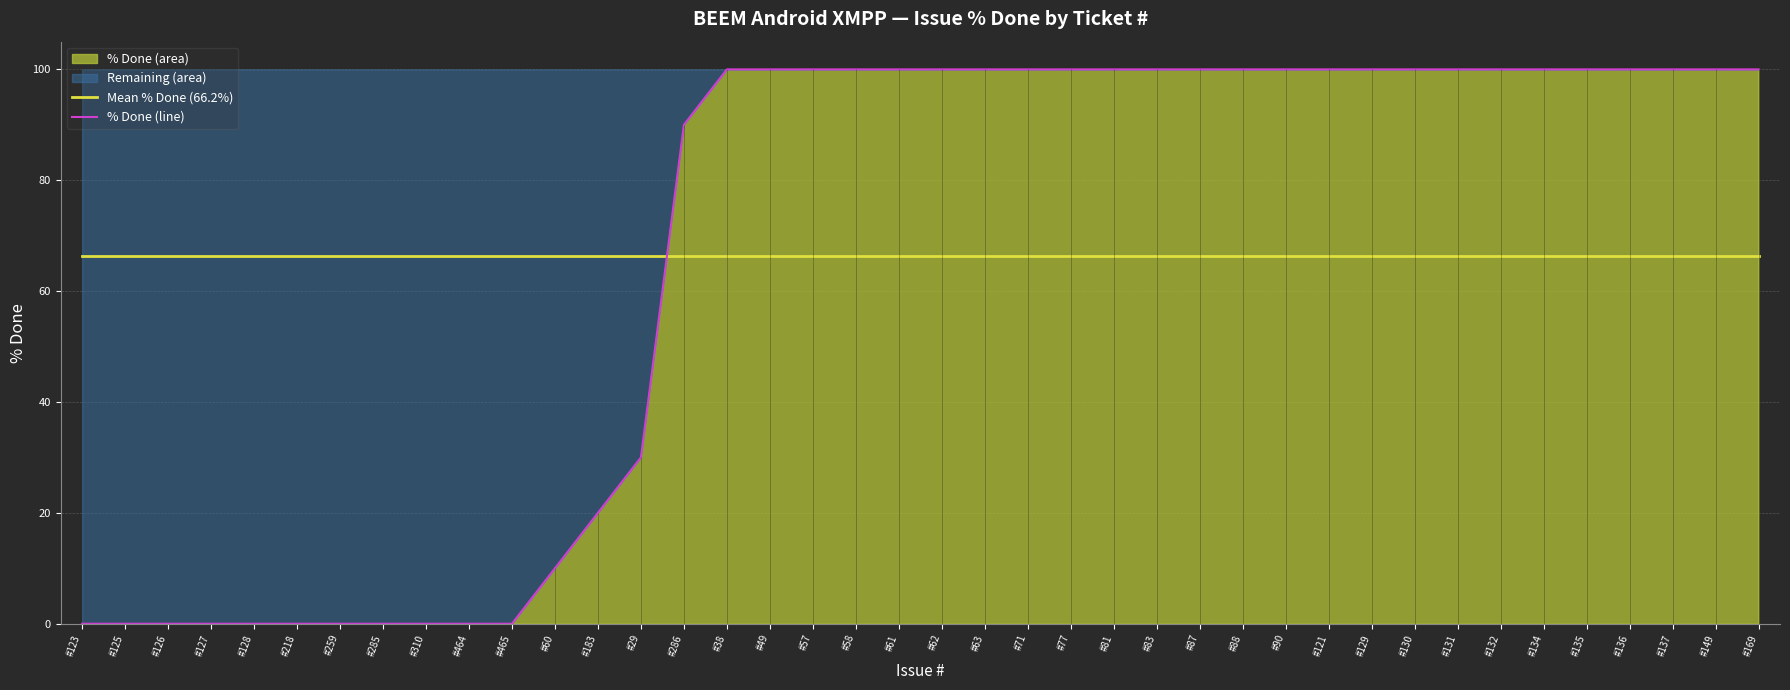

True or false: % Done (line) has a value of 10.0 at #60.

True